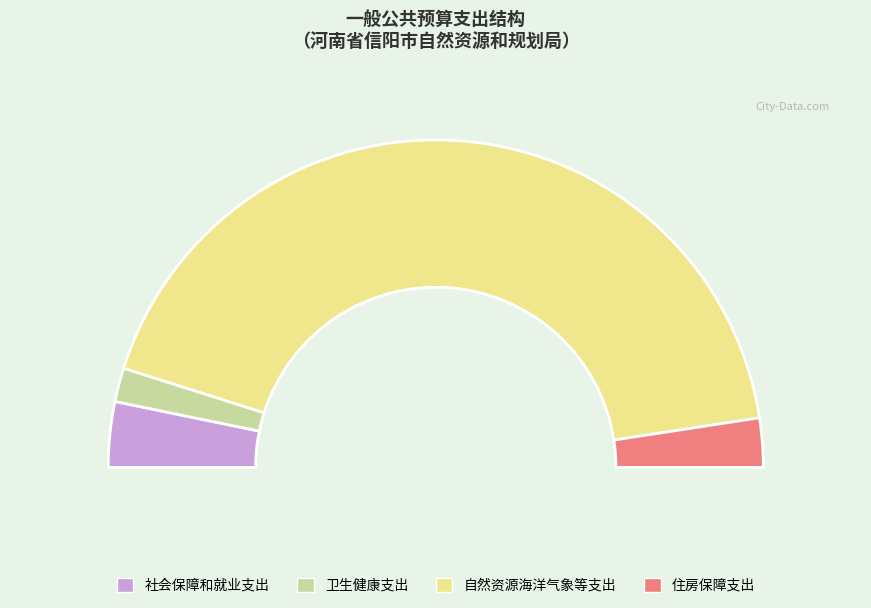

To the nearest percent, what is the average slice percentage?

25%